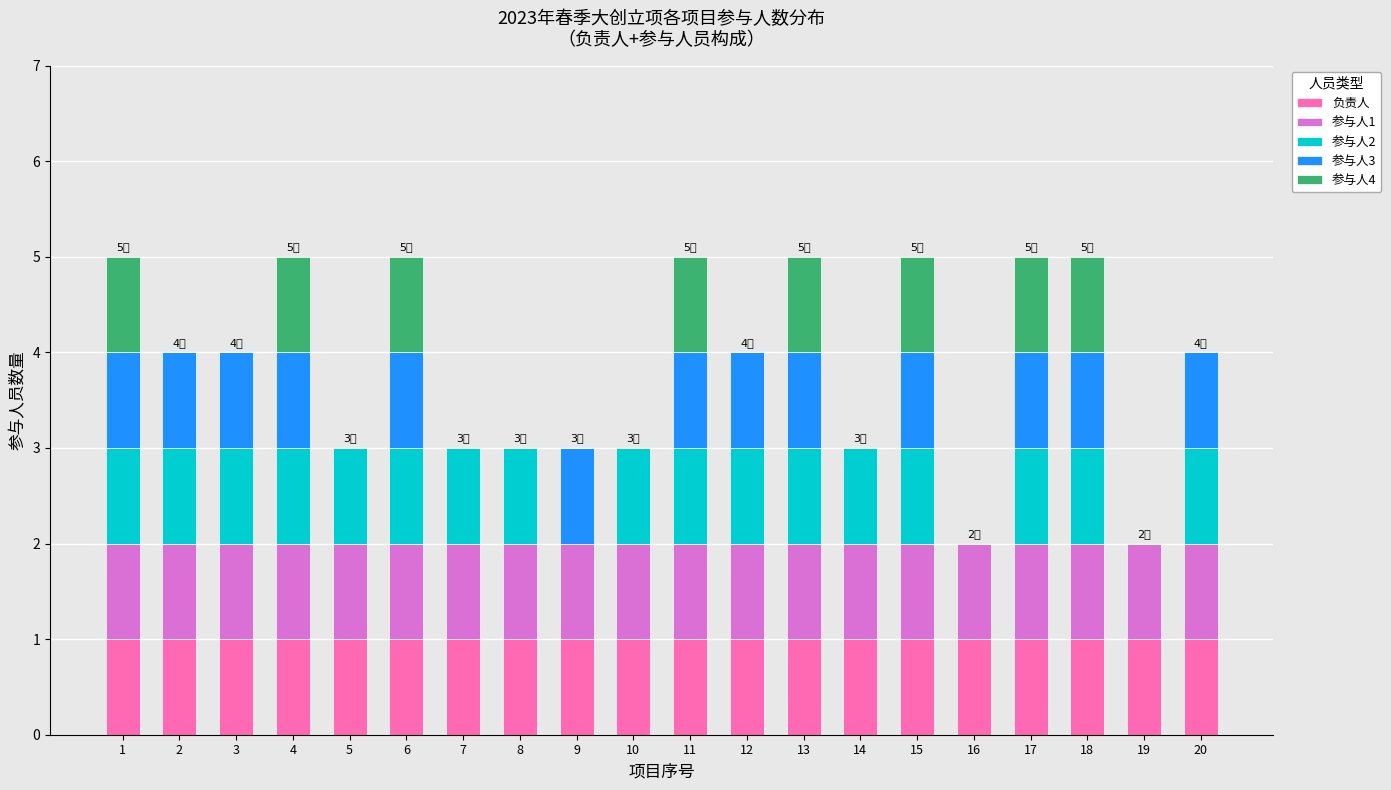

What is the total value across all series at 11?

5